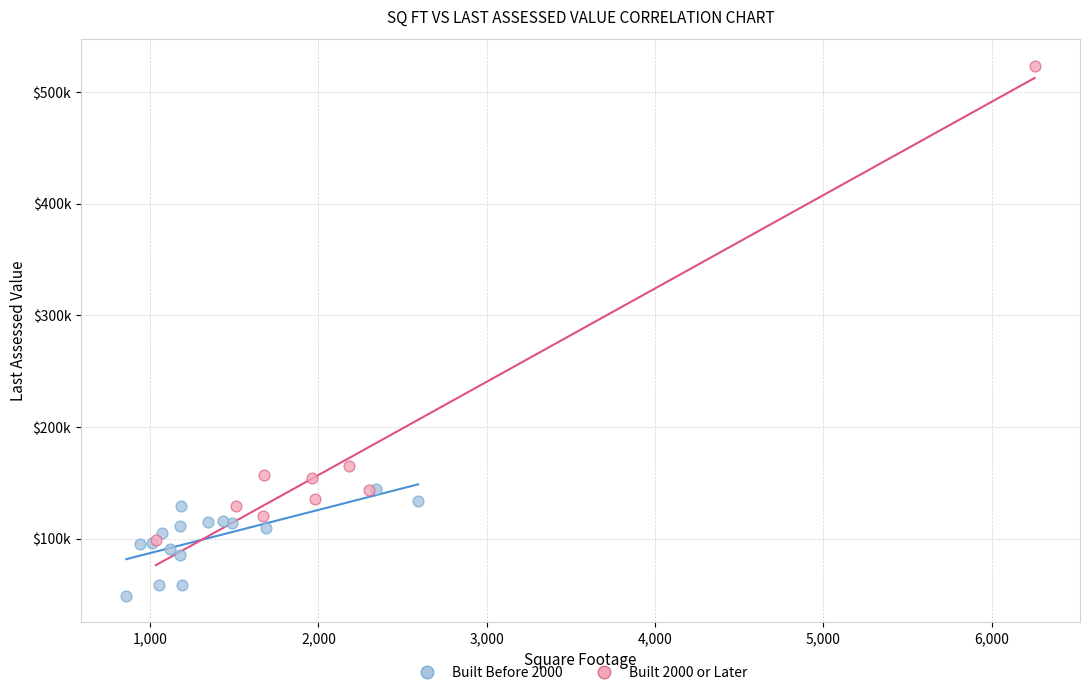

Which series has the largest Y range (max minus min)?

Built 2000 or Later